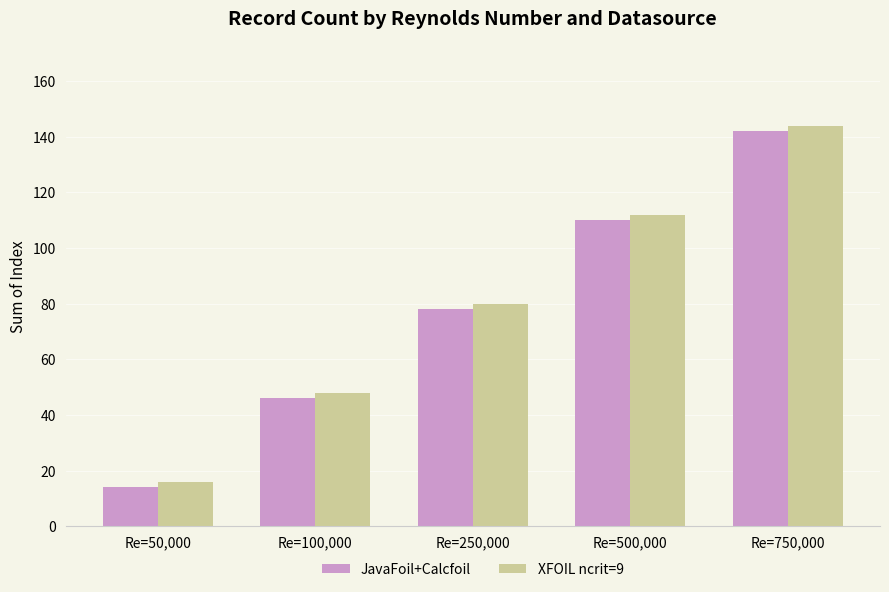

List the labels in order of XFOIL ncrit=9 value, smallest first.

Re=50,000, Re=100,000, Re=250,000, Re=500,000, Re=750,000